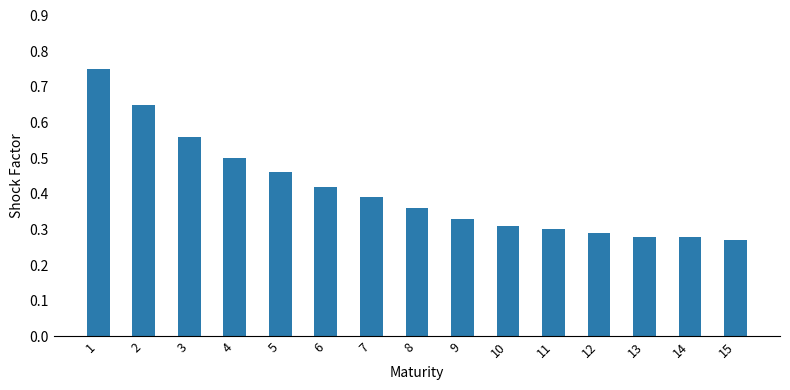

At which category does the chart reach its peak across all series?

1